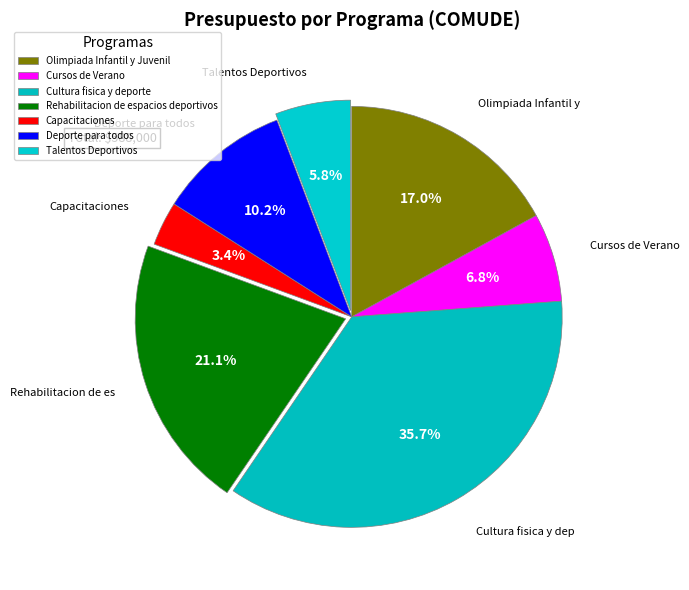

To the nearest percent, what is the combined percentage of Olimpiada Infantil y Juvenil and Deporte para todos?

27%